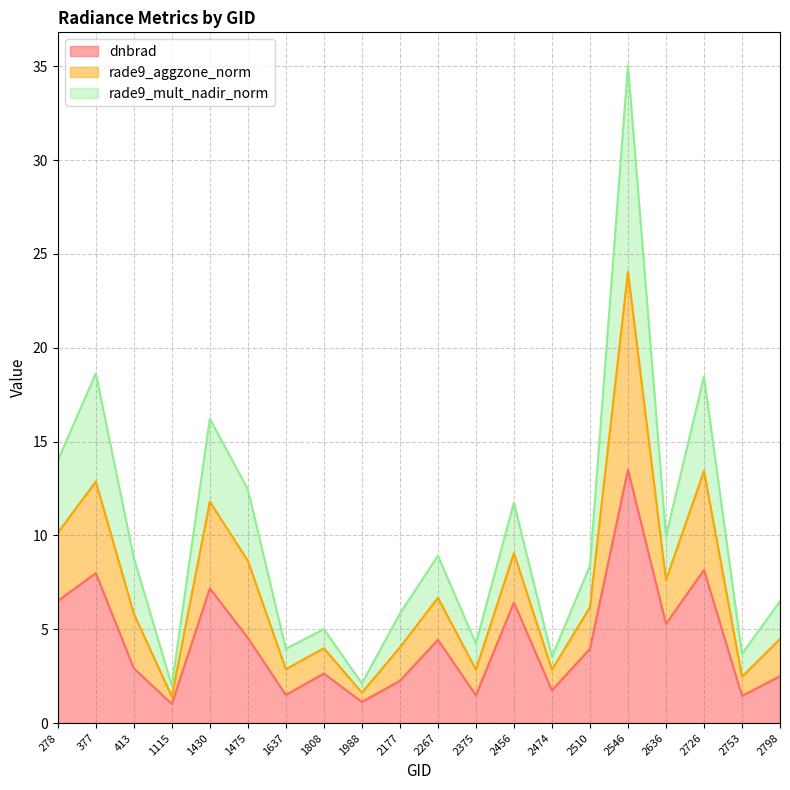

The value of dnbrad at 2456 is 2.1. True or false?

False